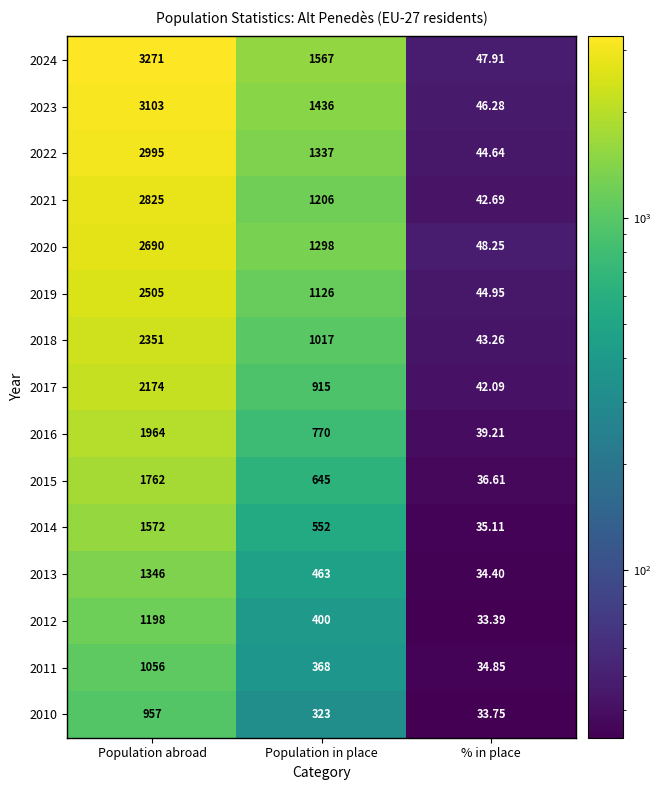

Is the value of 2015 at % in place greater than the value of 2012 at Population in place?

No